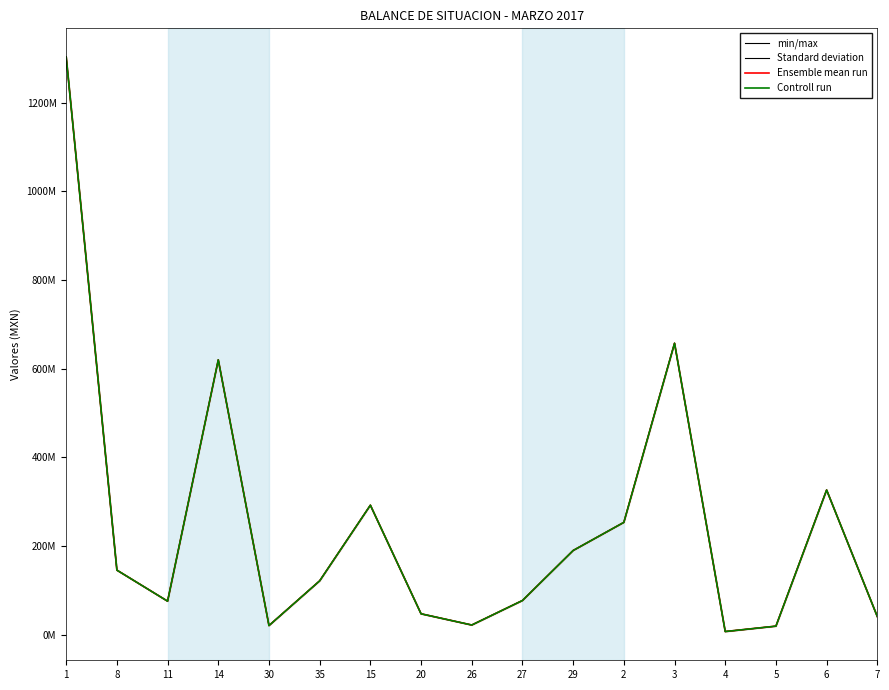

True or false: Controll run and Standard deviation intersect in this chart.

False